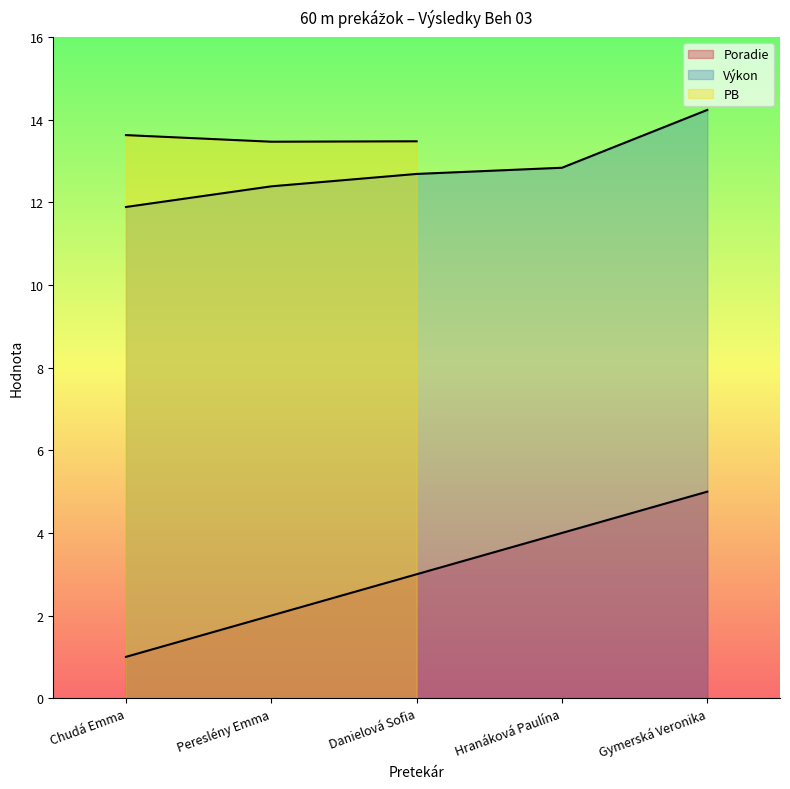

What is the maximum value shown in the chart?

14.2